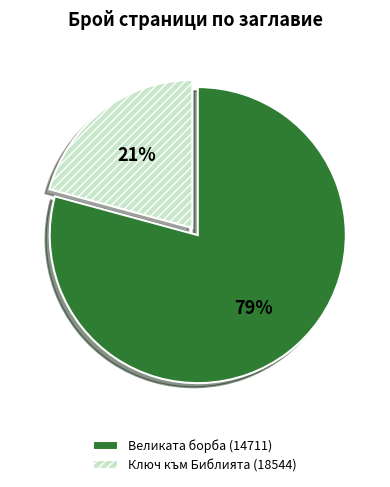

To the nearest percent, what is the average slice percentage?

50%